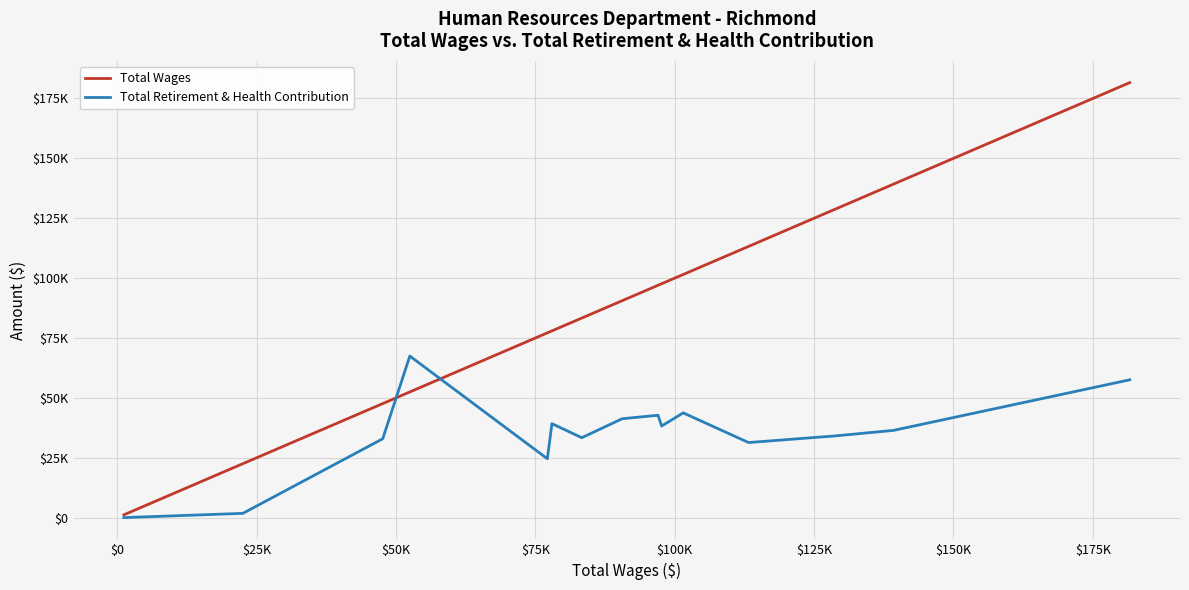

Is this an area chart (filled region under the line)?

No